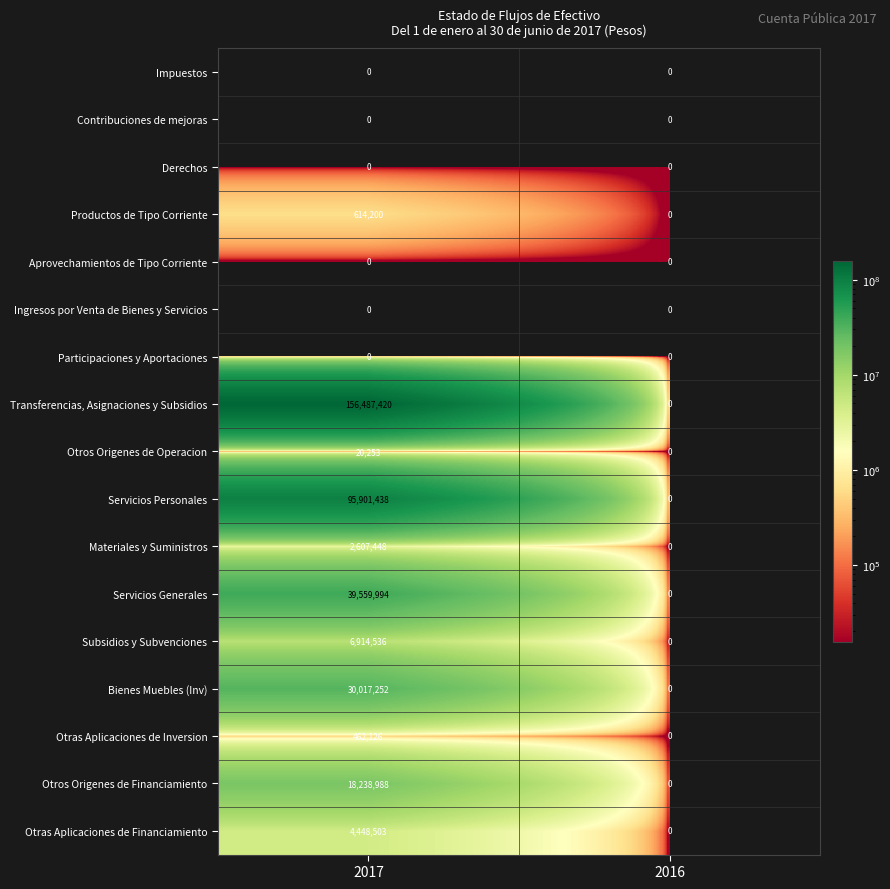

What is the approximate value of Transferencias, Asignaciones y Subsidios at 2017, to the nearest 100?

156487400